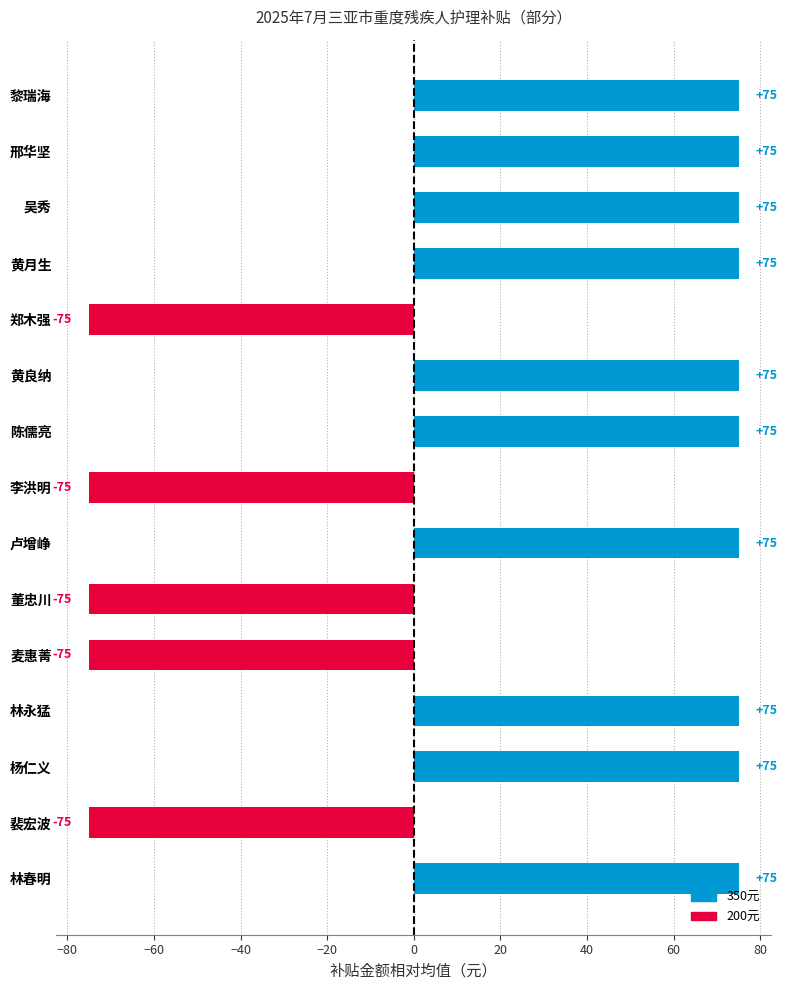

Which has a higher value, 李洪明 or 邢华坚?

邢华坚